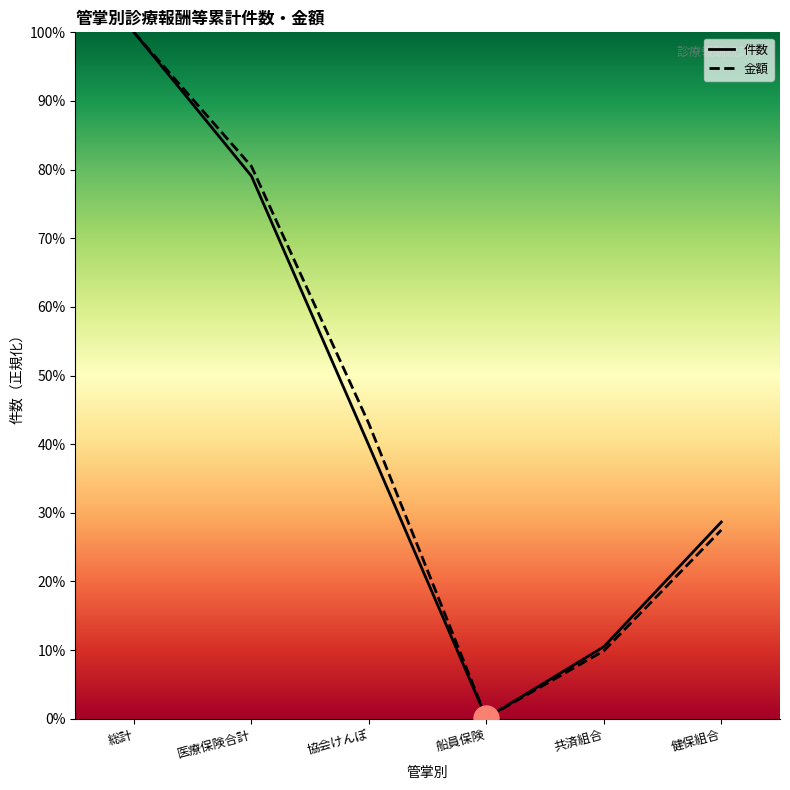

How many distinct data groups are displayed?

2